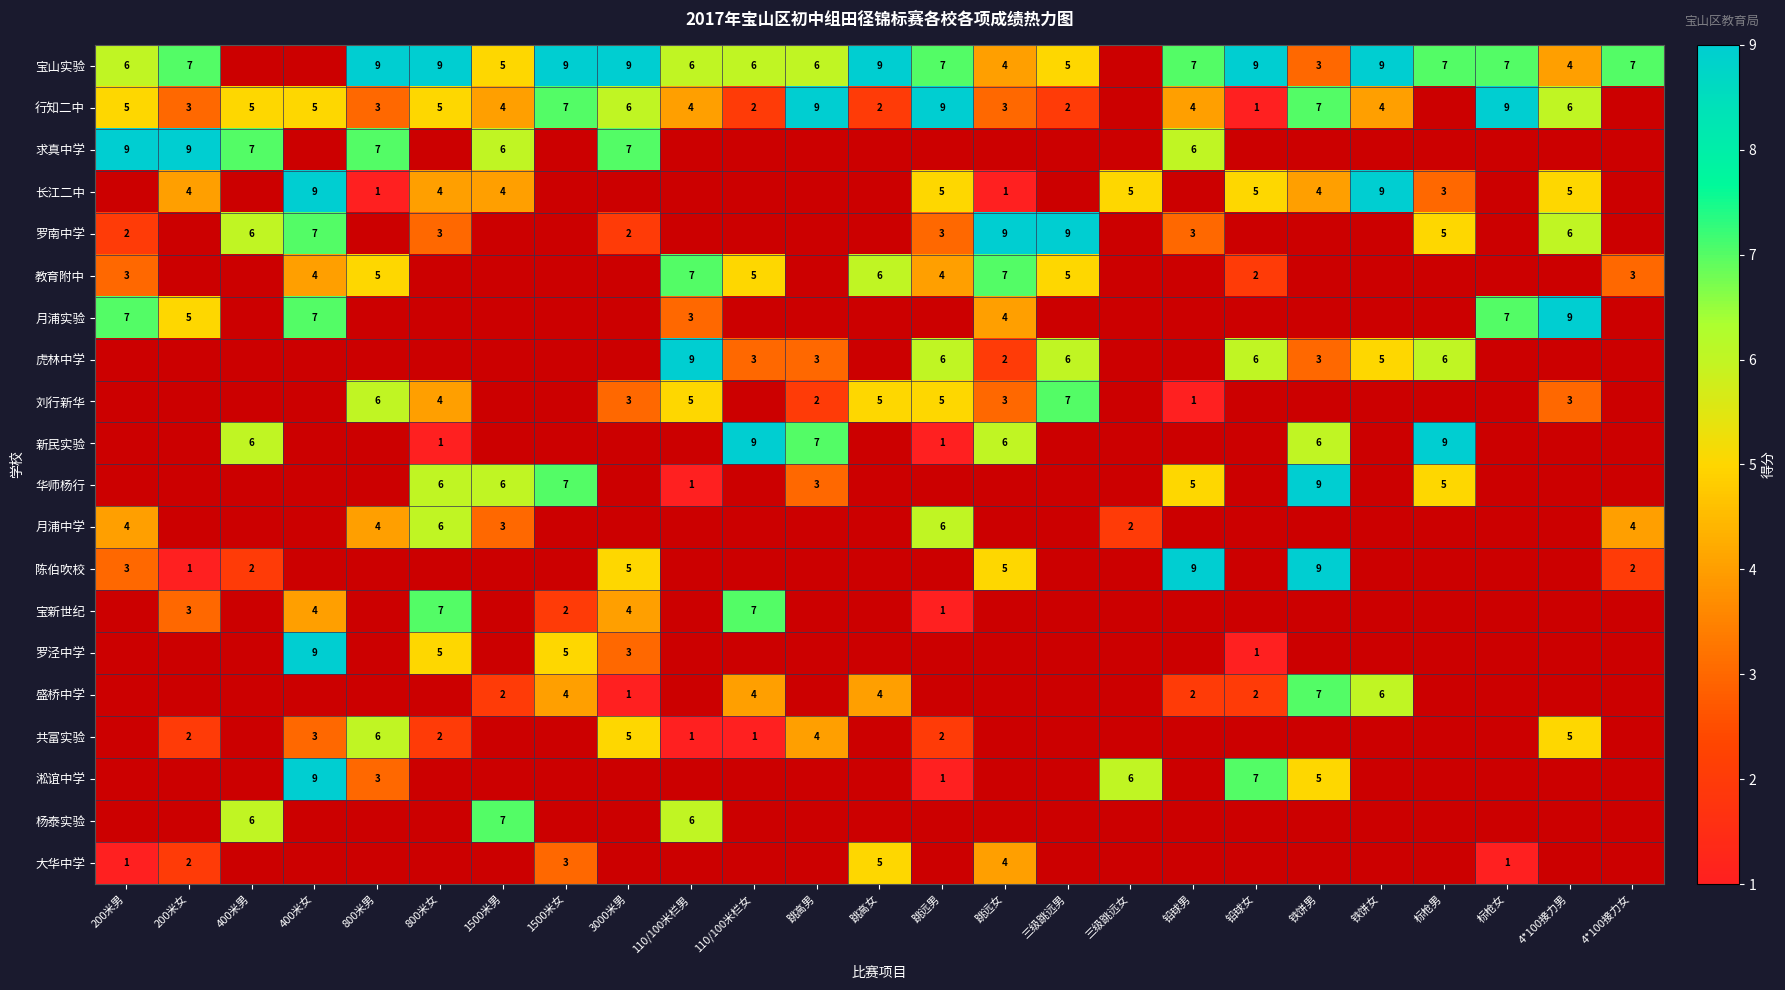

True or false: 罗南中学 has a value of 3 at 400米男.

False